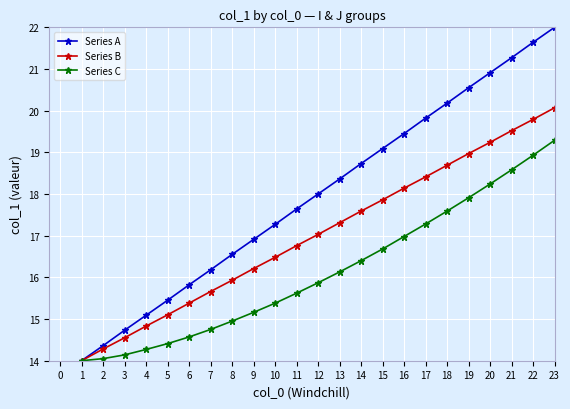

What is the value of the Series B point at the 15th from the left?

17.9